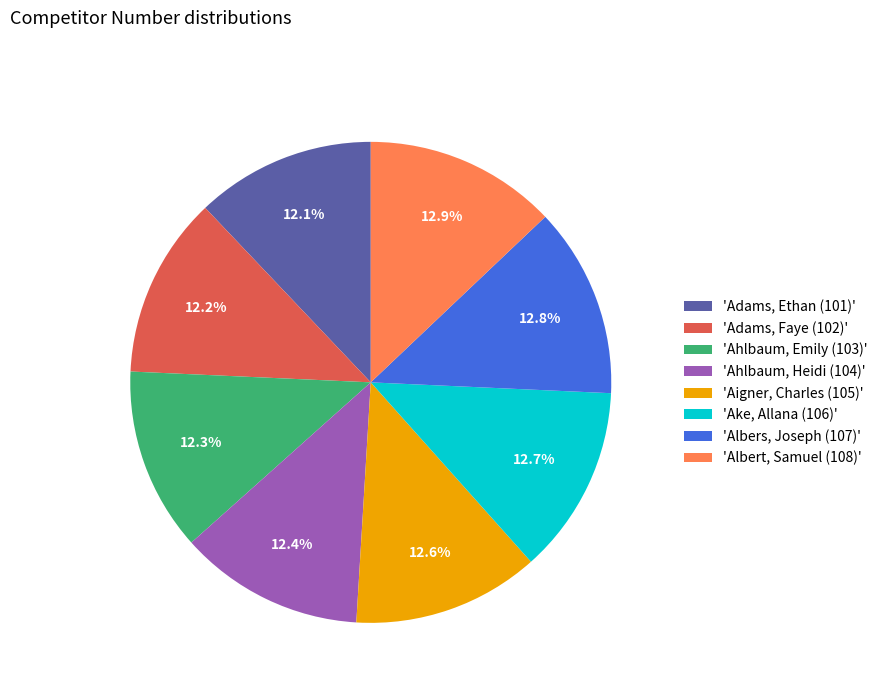

What is the ratio of the value at 'Ahlbaum, Emily (103)' to the value at 'Albert, Samuel (108)'?

1.0